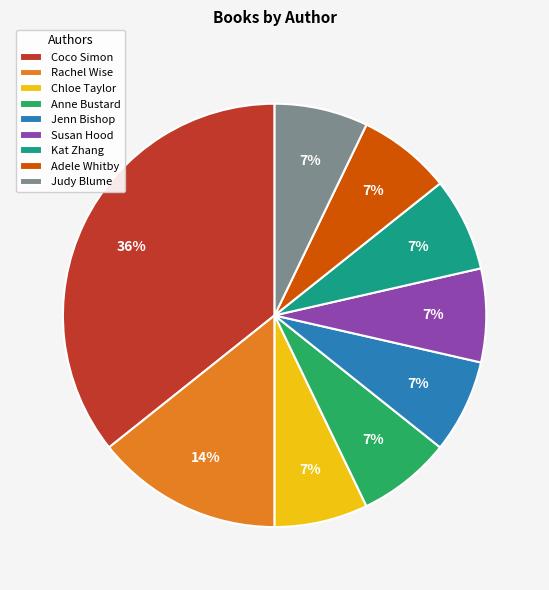

Does any single category account for the majority?

No